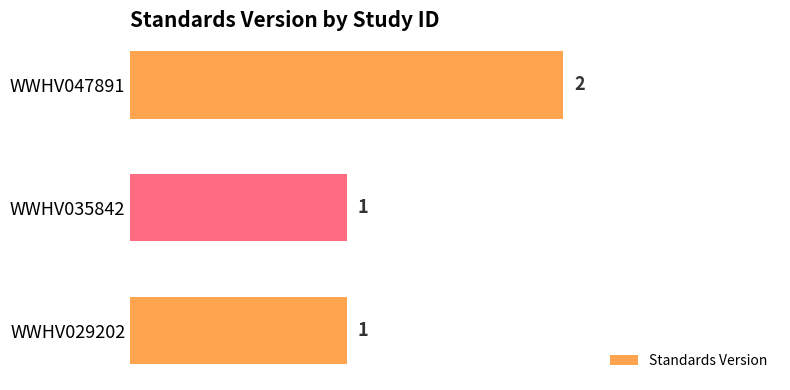

What is the sum of all values?

4